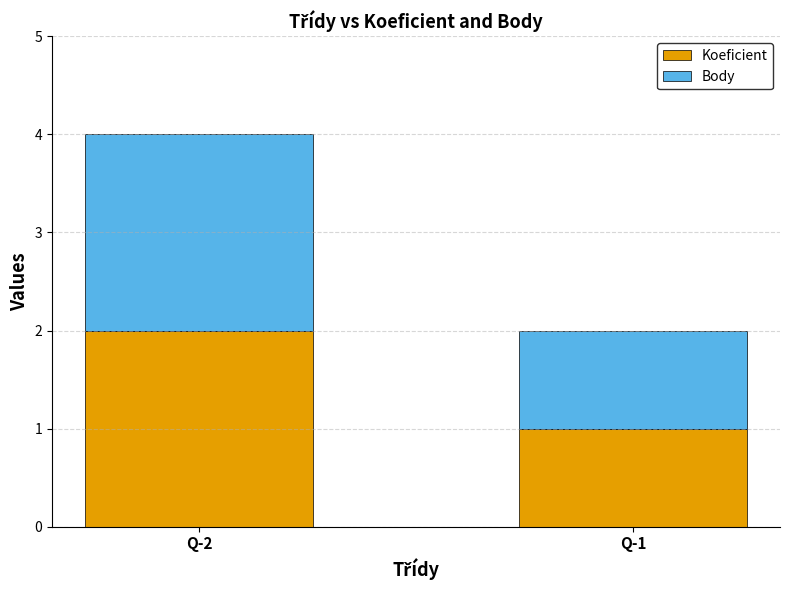

Is it true that Koeficient equals 3 at Q-2?

False